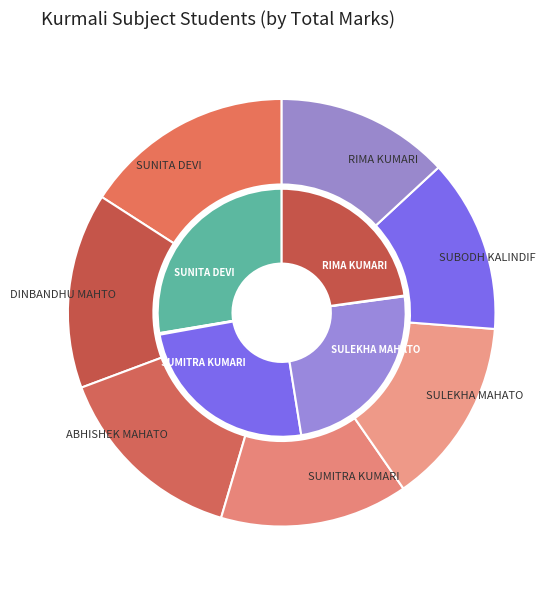

Is it true that UG/2020-2023/325063 is 0% of the pie?

True